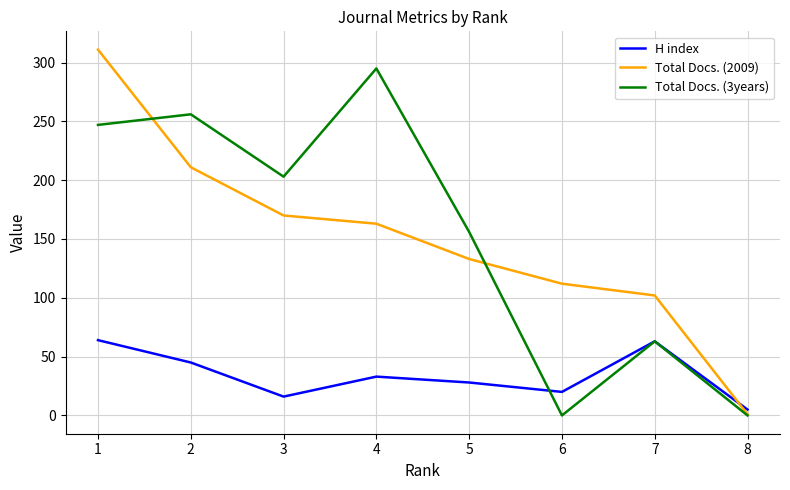

Is it true that H index equals 12 at 2?

False